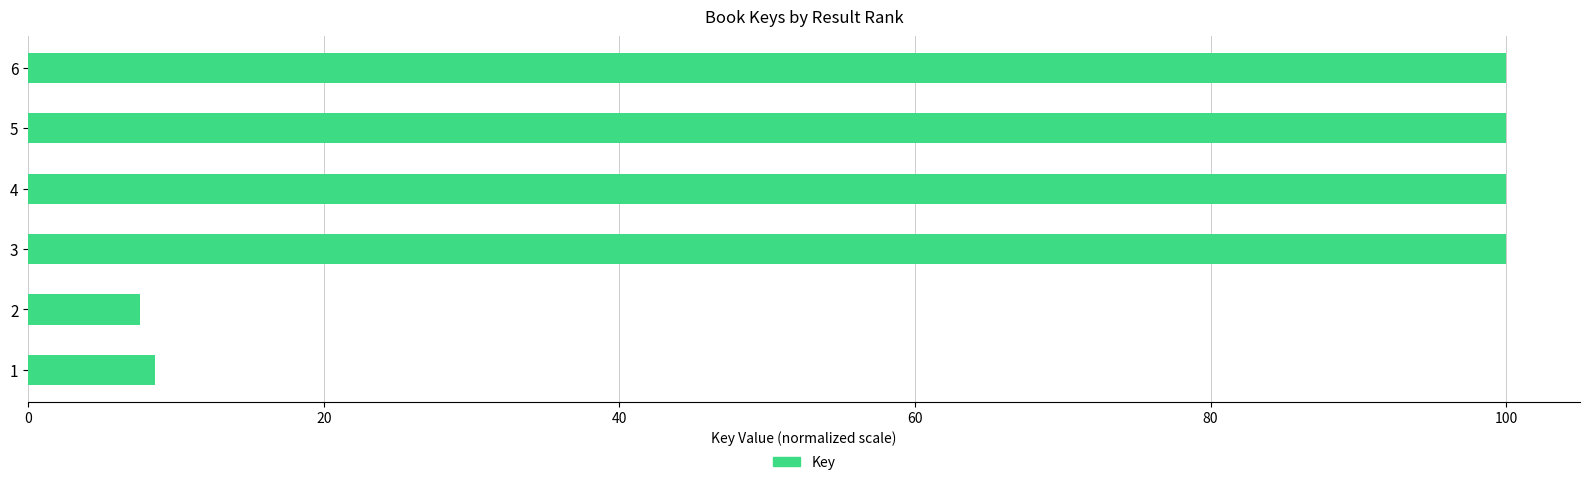

The value at 5 is 168.7. True or false?

False